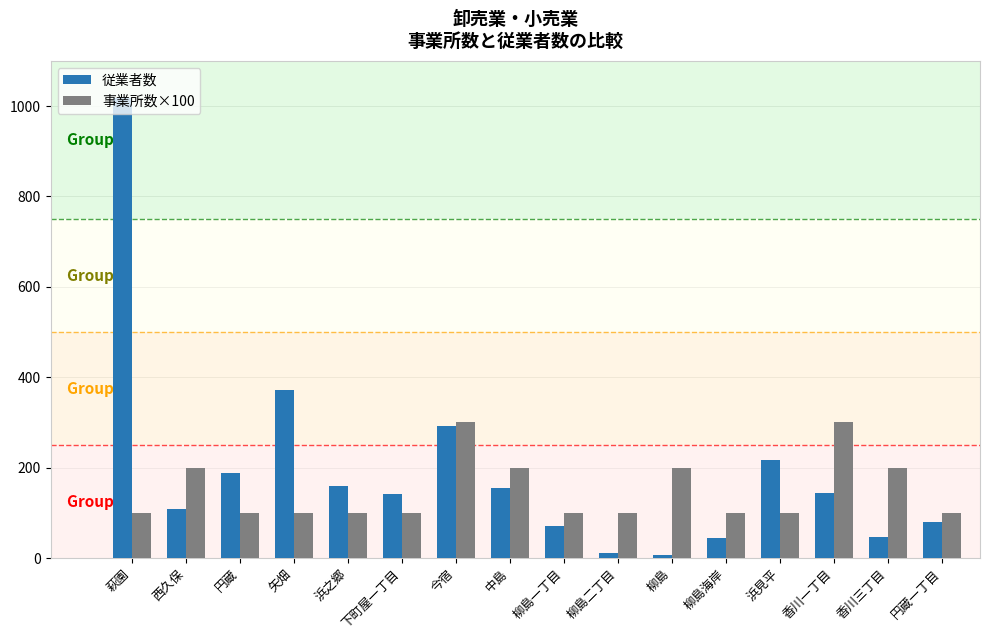

What is the total value across all series at 浜之郷?

260